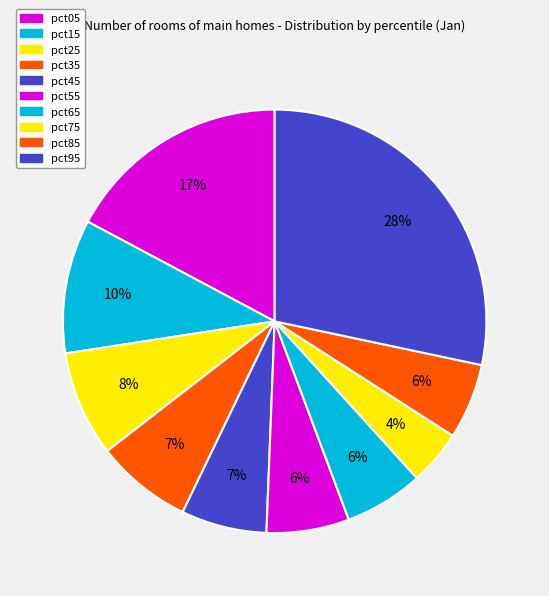

What is the change in value from pct05 to pct95?

+0.5